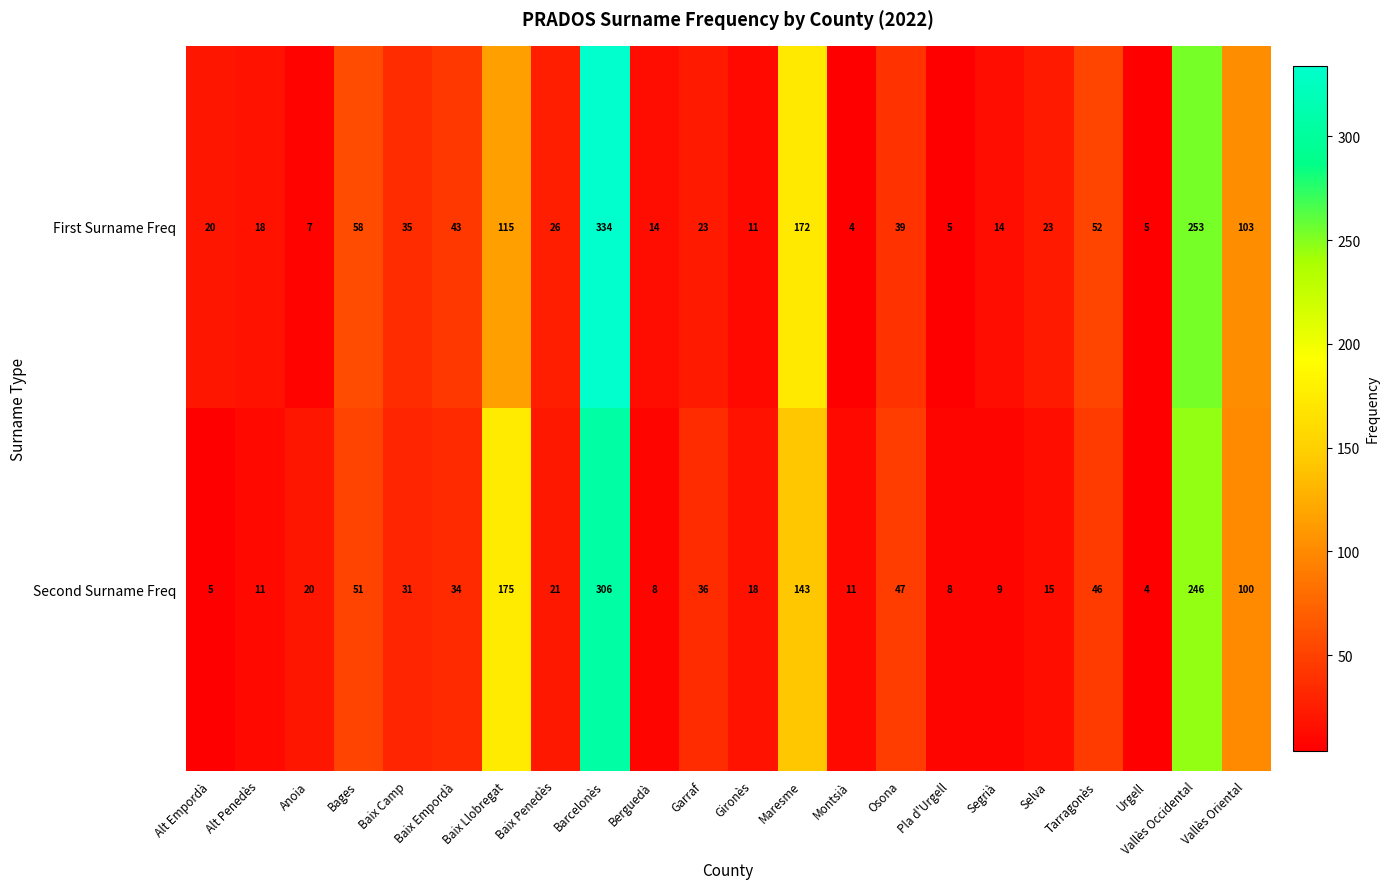

At how many categories does at least one series exceed 155?

4